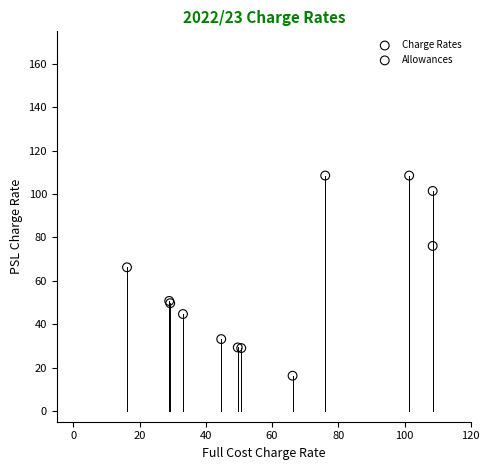

Which series has the largest Y range (max minus min)?

Charge Rates